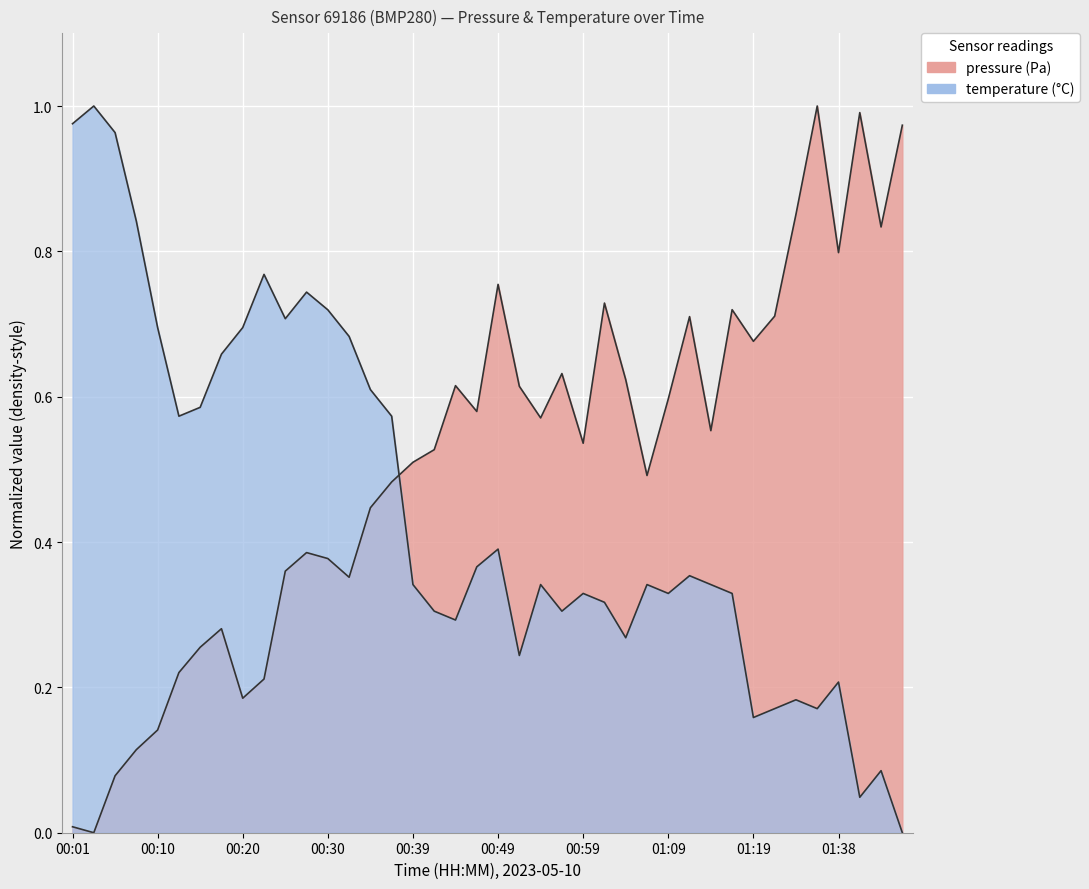

True or false: temperature has a value of 0.3 at 00:08.

False